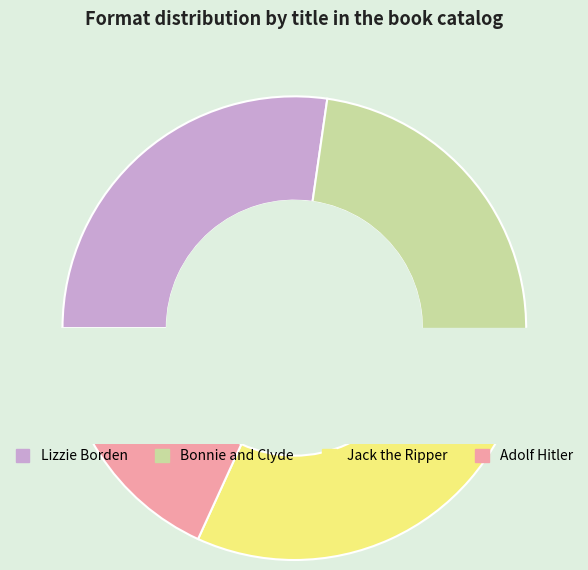

Count the number of slices in the pie.

4